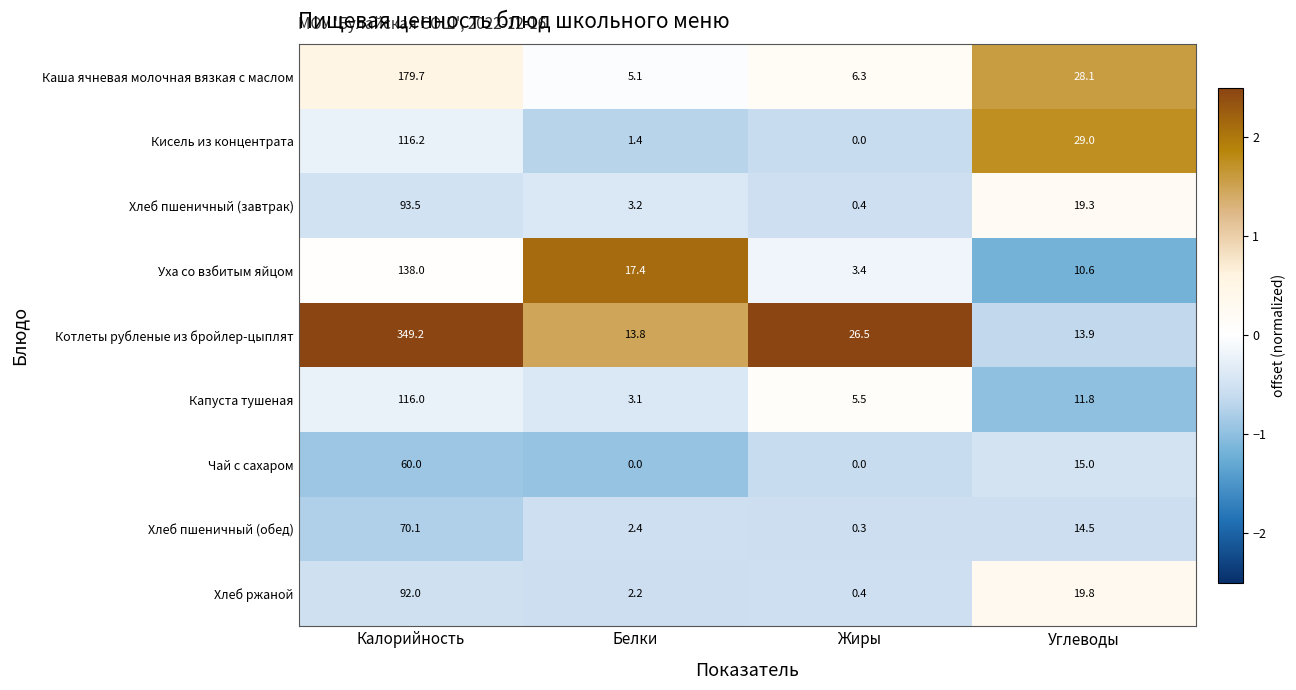

Is it true that Хлеб ржаной equals 157.3 at Калорийность?

False